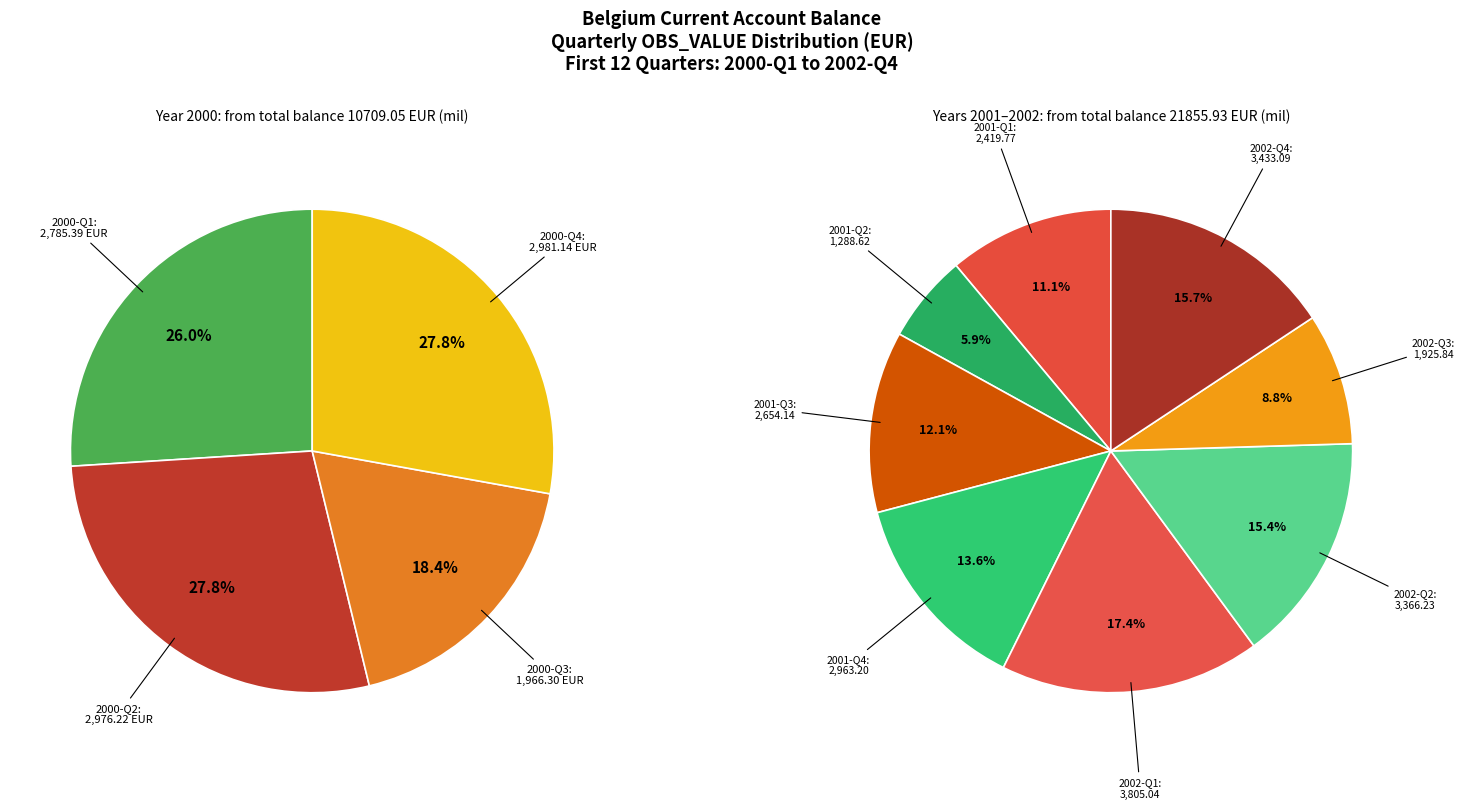

Does any single category account for the majority?

No